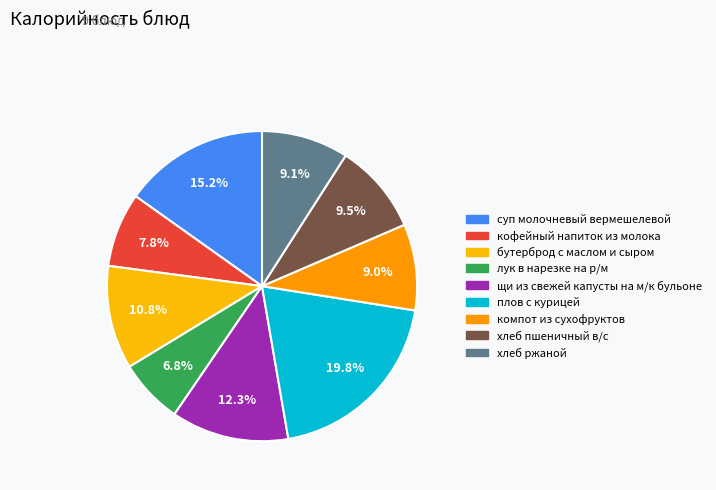

The хлеб ржаной slice represents 9% of the pie. True or false?

True